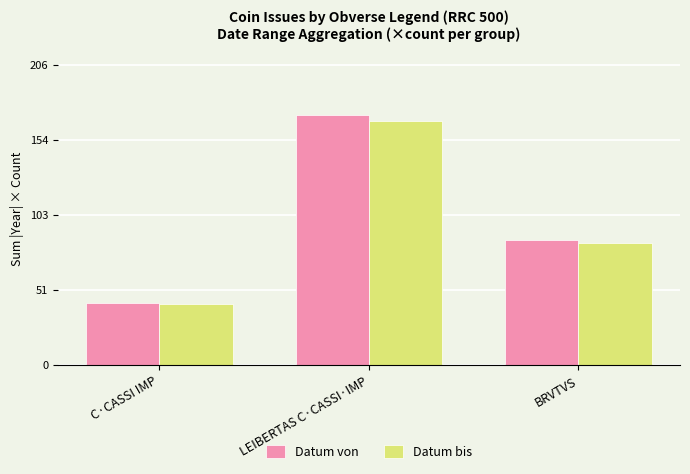

True or false: Datum bis has a value of 20 at C·CASSI IMP.

False